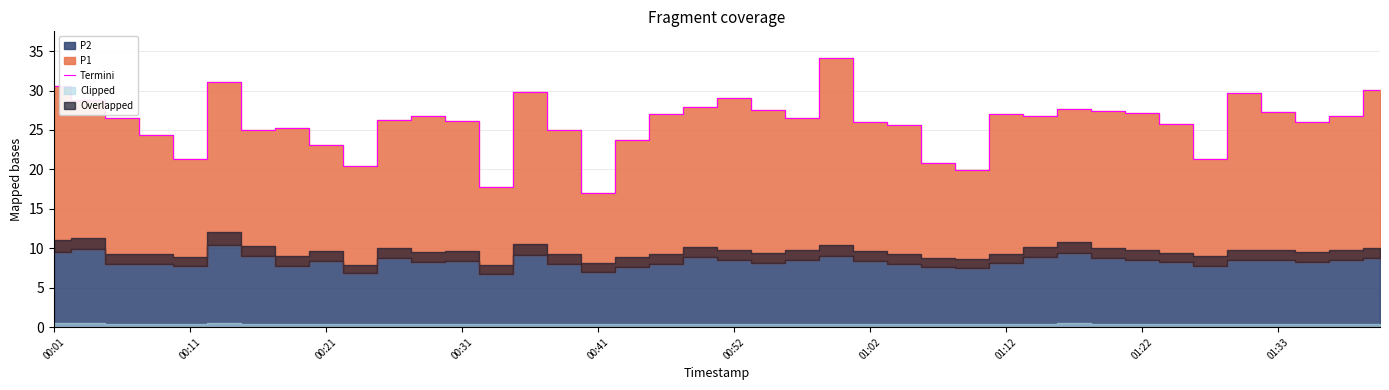

What is the lowest value of the Termini series?

17.1